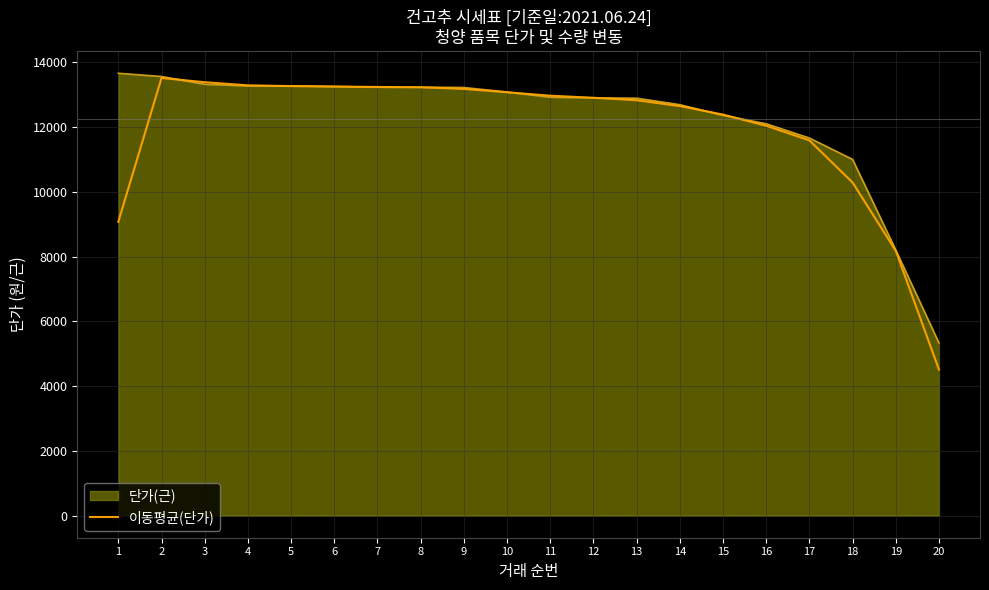

The value of 단가(근) at 14 is 5348.4. True or false?

False